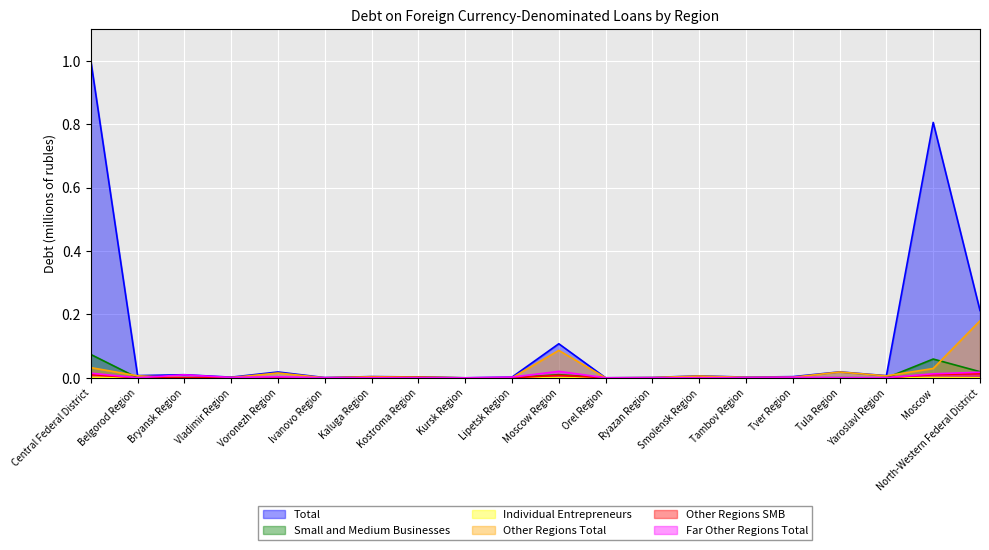

True or false: Total and Other Regions SMB intersect in this chart.

False